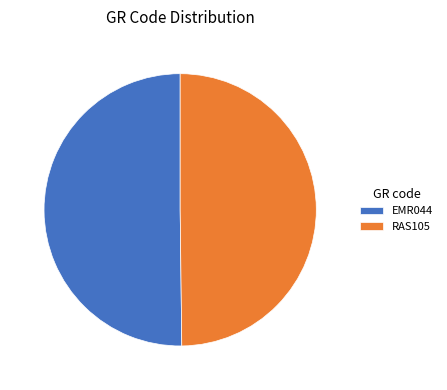

What is the ratio of the value at RAS105 to the value at EMR044?

1.0